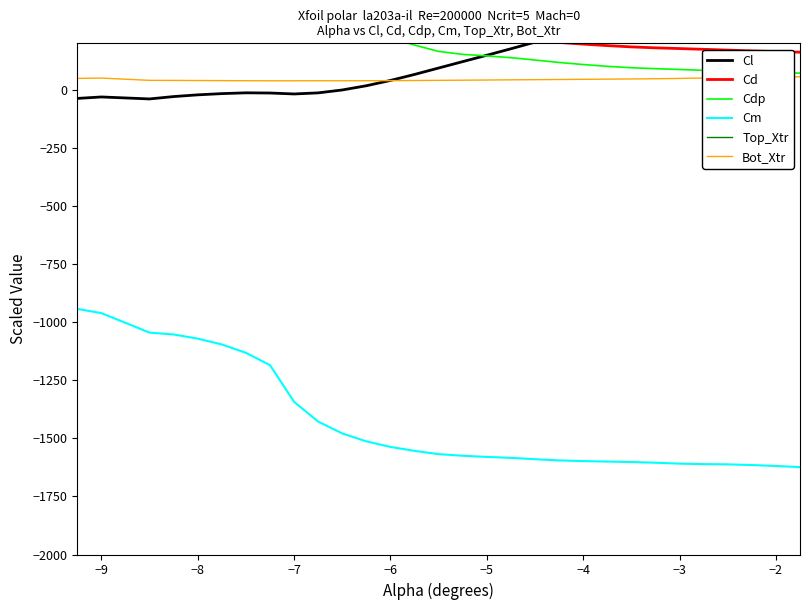

True or false: Cm and Bot_Xtr cross at least once.

False